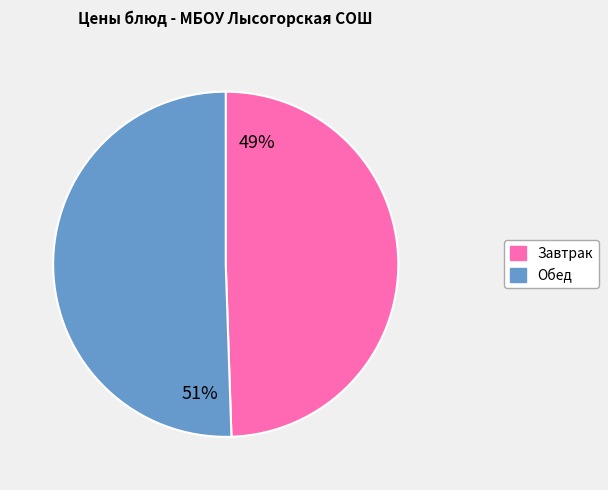

How many slices are in this pie chart?

2